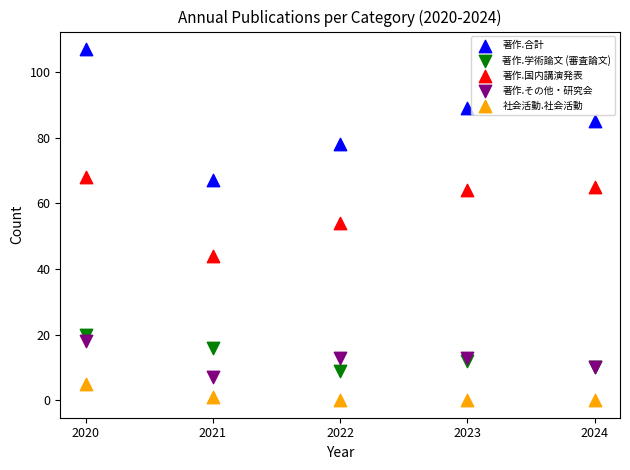

In the 著作.国内講演発表 series, what Y value is closest to 56?

54